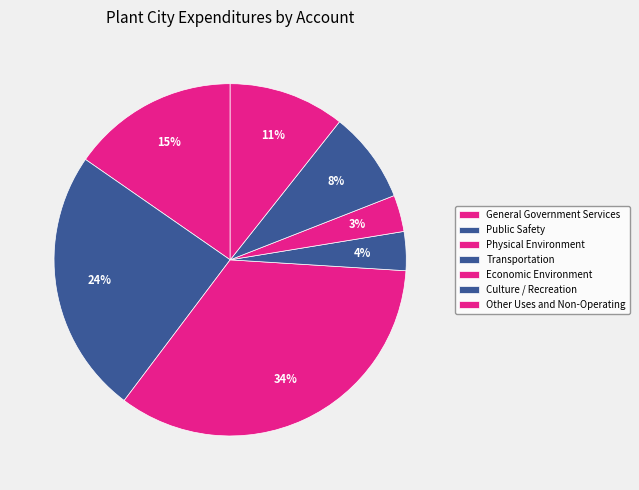

What is the ratio of the value at Economic Environment to the value at Public Safety?

0.1